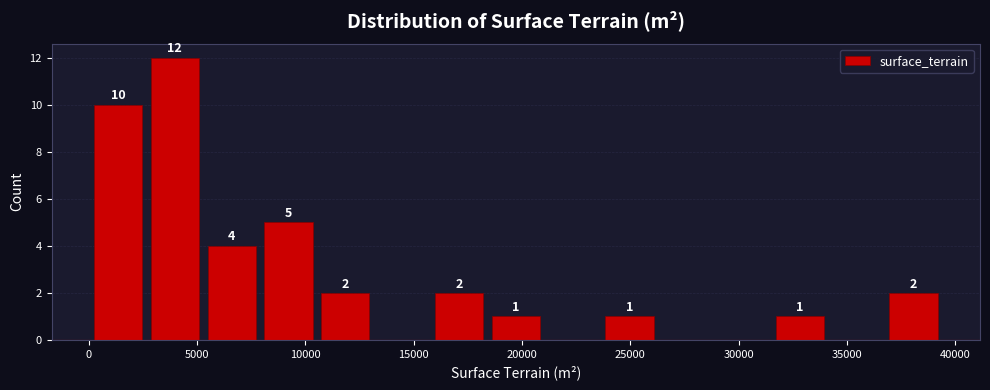

Over which range of the x-axis is the bar tallest?

2500 to 5500